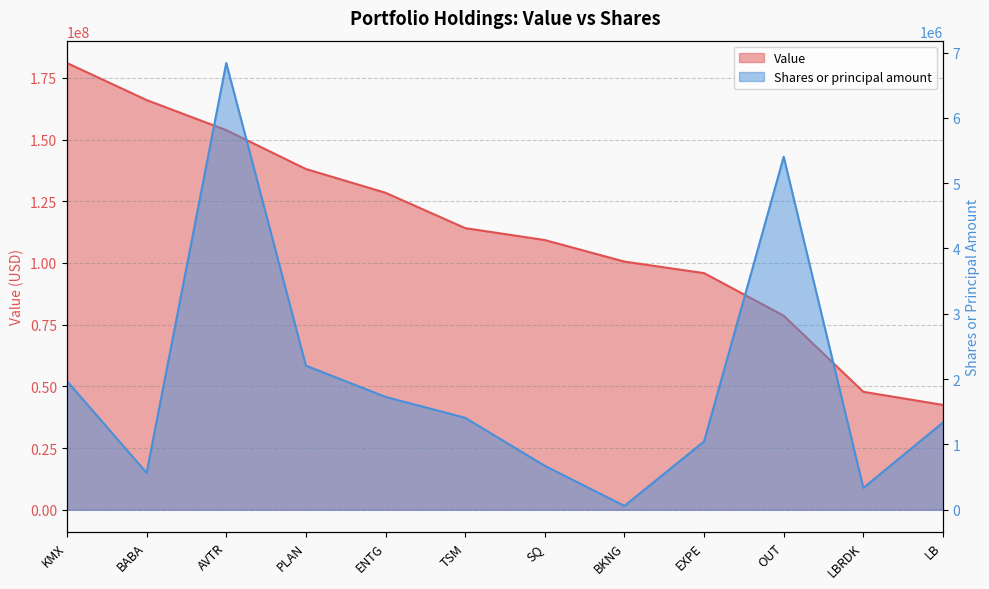

True or false: Value and Shares or principal amount cross at least once.

False